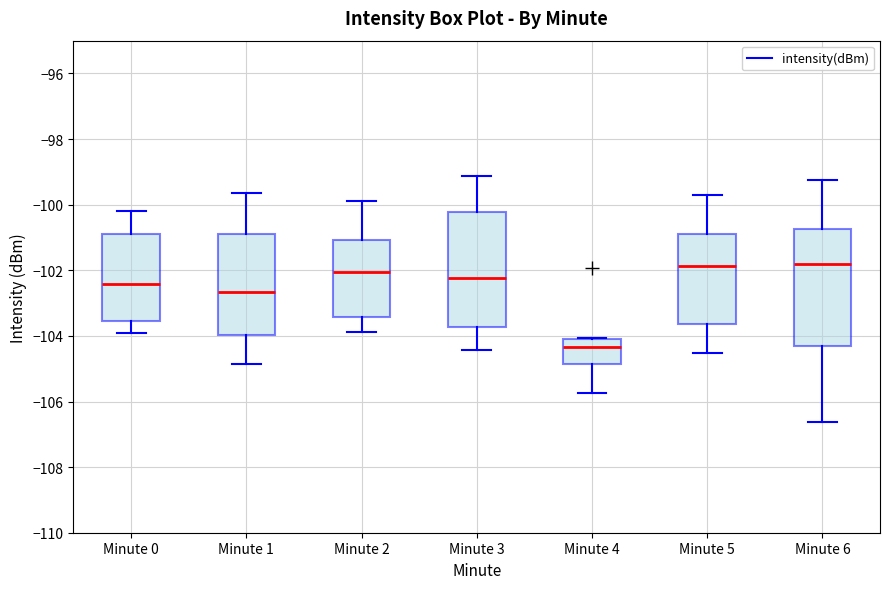

Where is the upper edge of the box for Minute 6 on the y-axis? The values are not printed on the chart, so give them approximately, as read against the axis.

-100.8